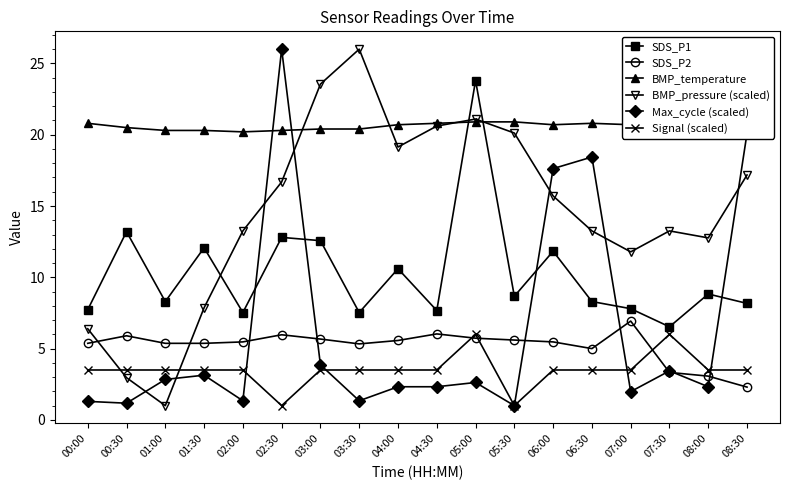

How many values in the Signal (scaled) series exceed 3?

16